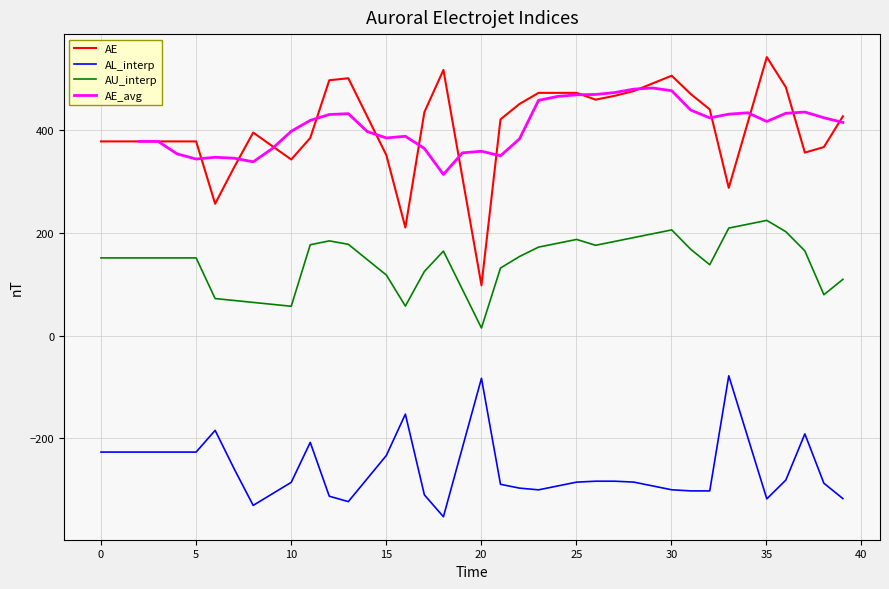

True or false: AU_interp and AL_interp cross at least once.

False